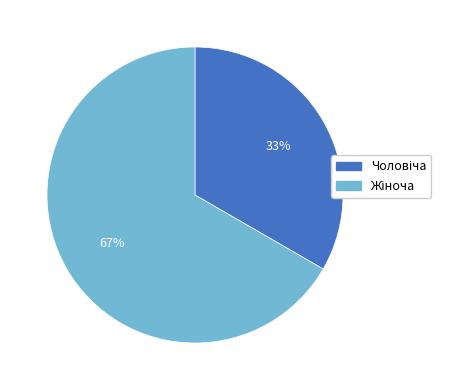

To the nearest percent, what is the average slice percentage?

50%